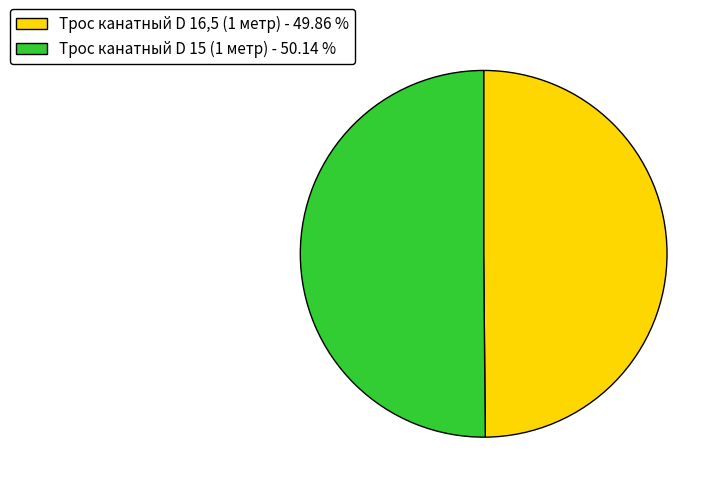

Is there any slice that represents more than half of the pie?

Yes